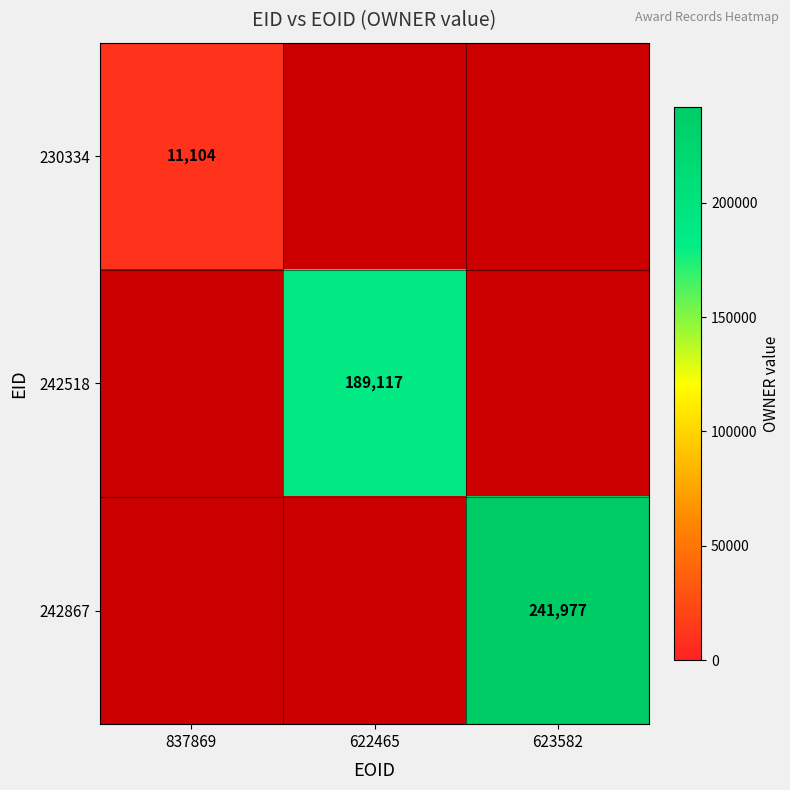

Which category has the highest value across all series?

623582